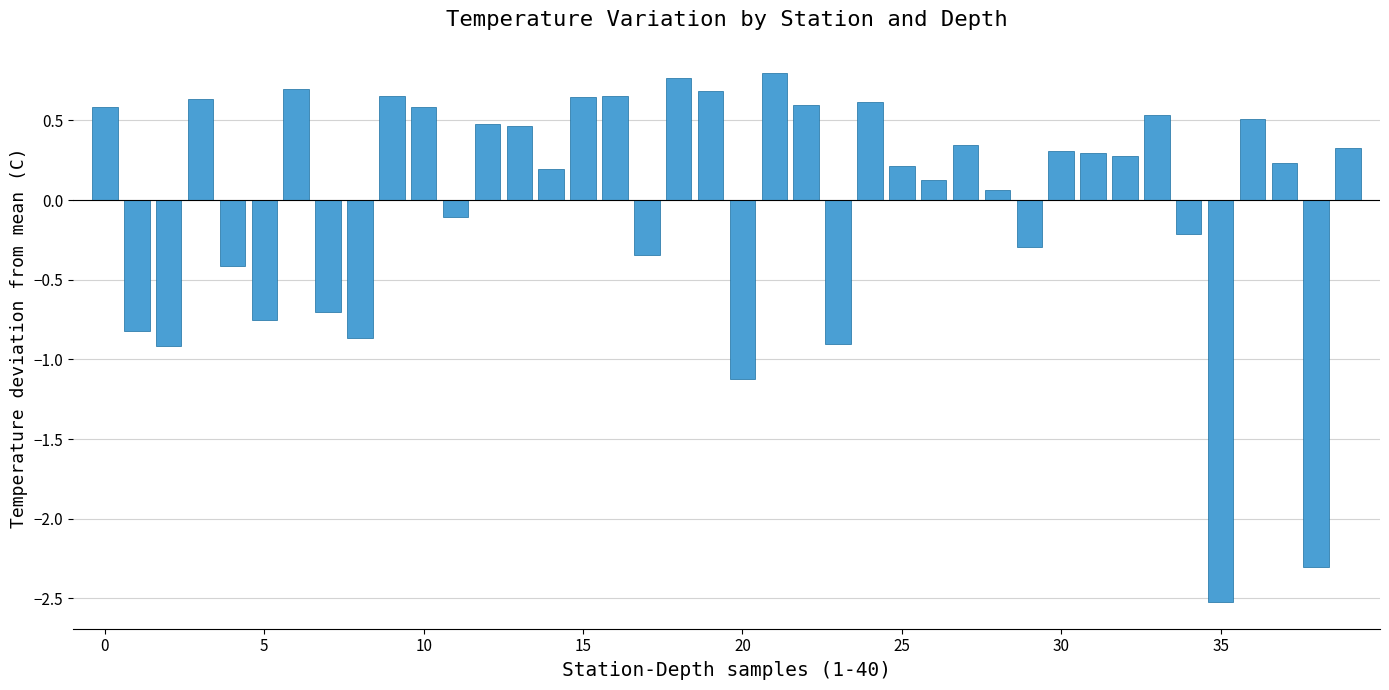

What is the maximum value shown in the chart?

0.8